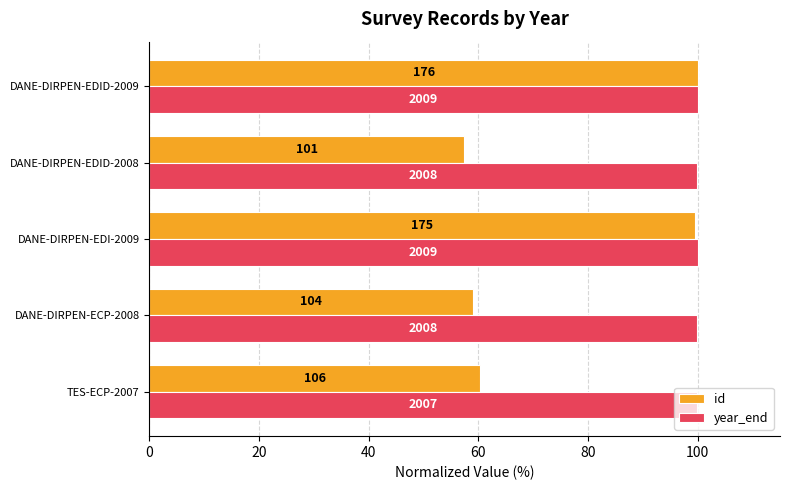

Rank the series by their maximum value, from highest to lowest.

id, year_end